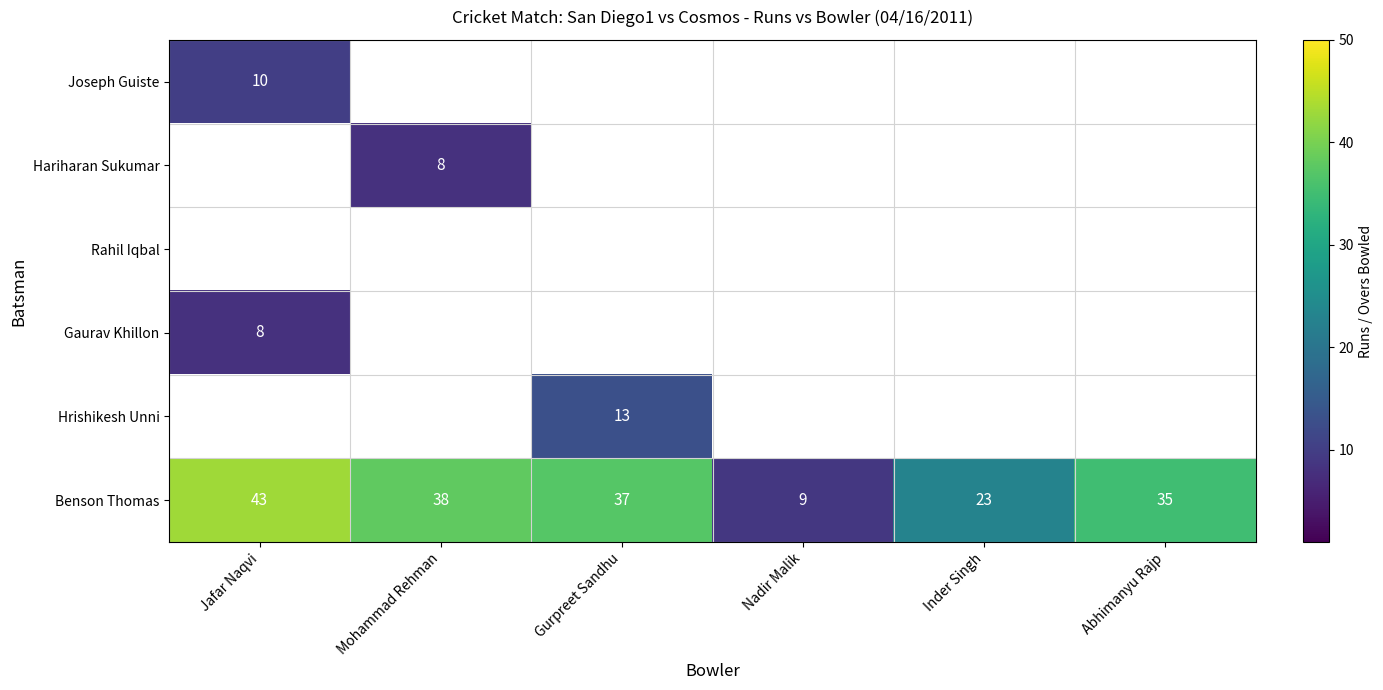

What is the difference between the Benson Thomas values at Inder Singh and Abhimanyu Rajp?

12